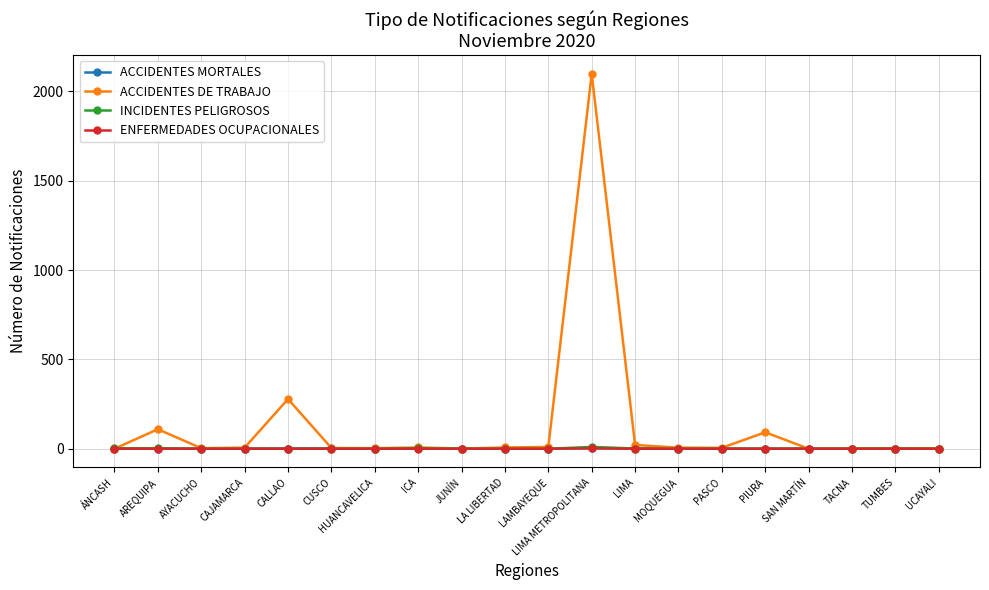

What is the average value of the ACCIDENTES MORTALES series?

1